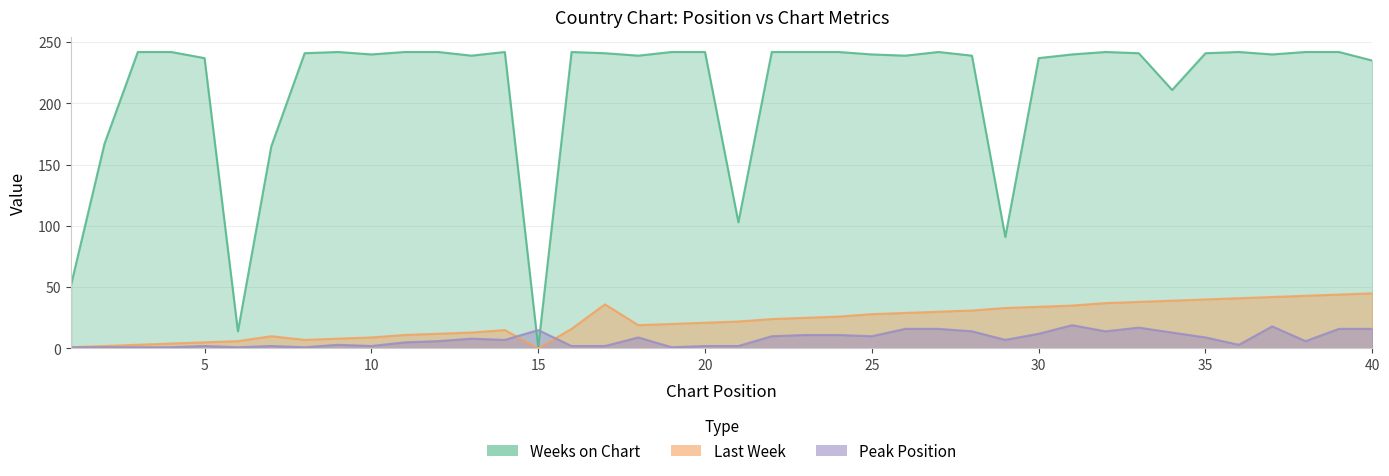

Which label corresponds to the smallest value in the chart?

15